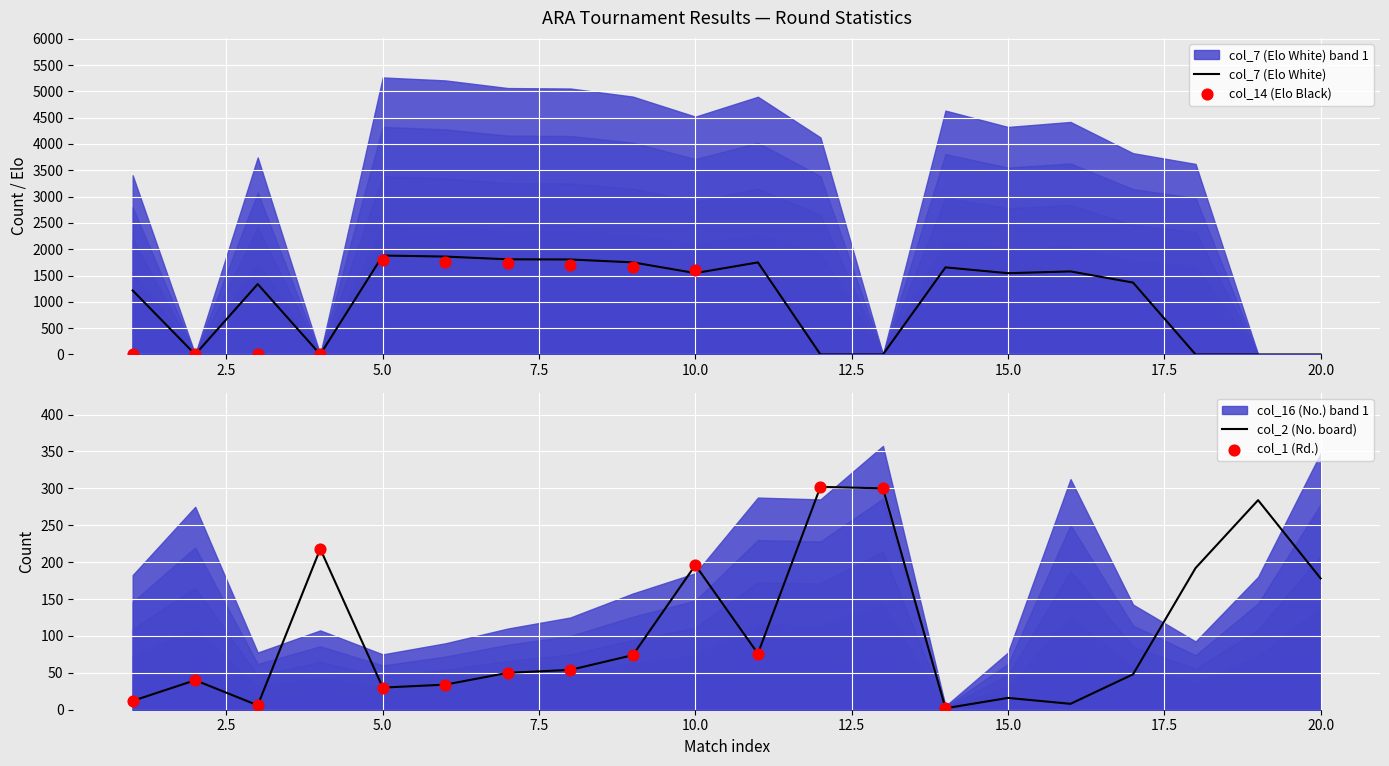

At which category is the sum across all series the highest?

5